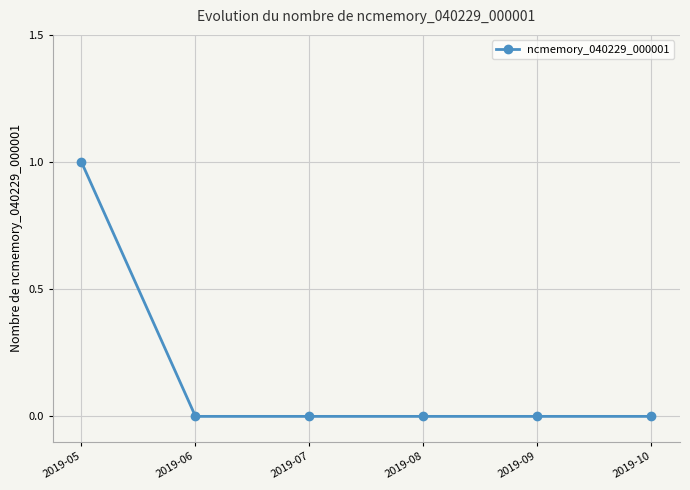

Which category has the highest value across all series?

2019-05